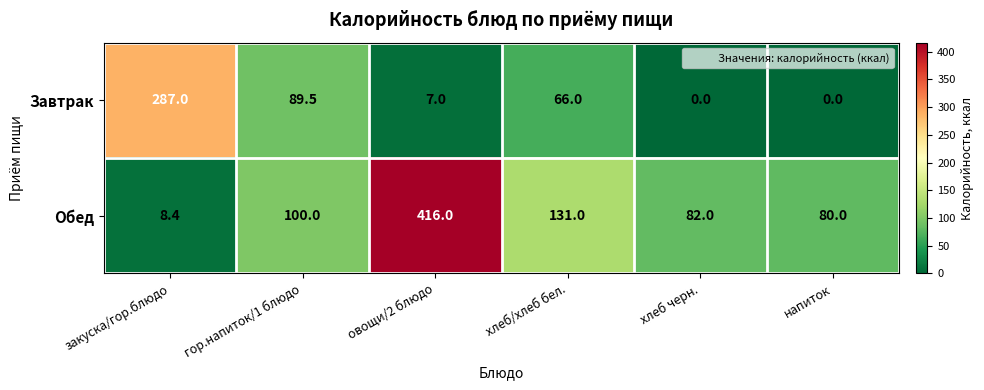

What is the sum of all Завтрак values?

449.5